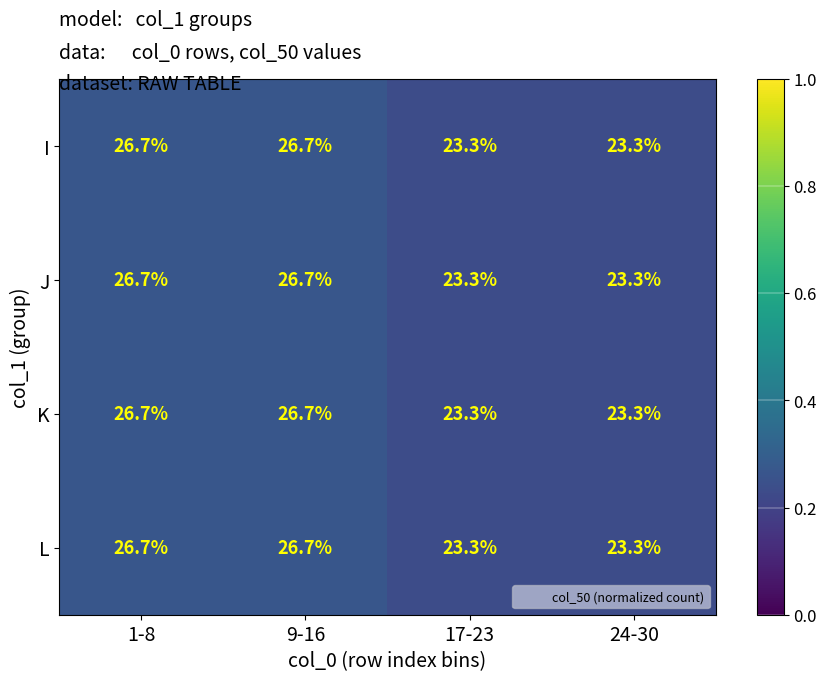

What is the greatest value displayed?

26.7